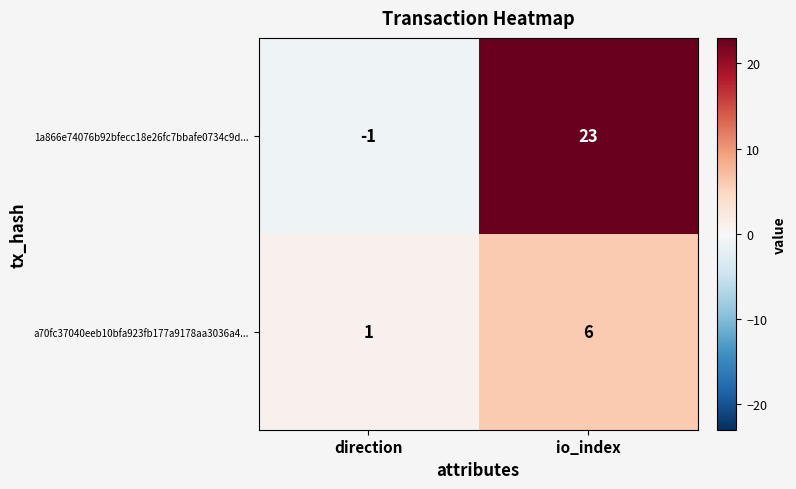

Which category has the highest value across all series?

io_index